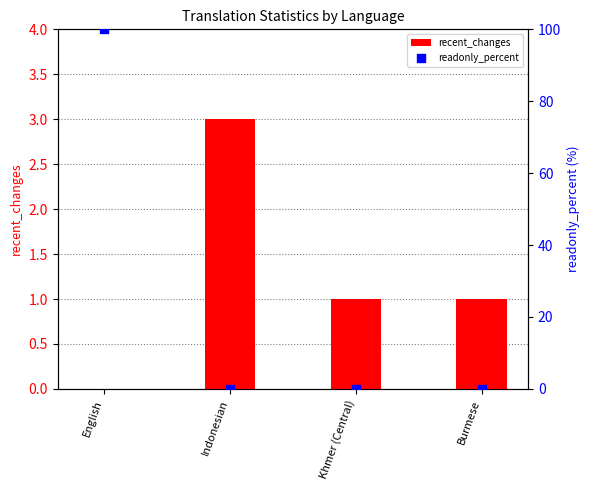

At which category is the sum across all series the highest?

English